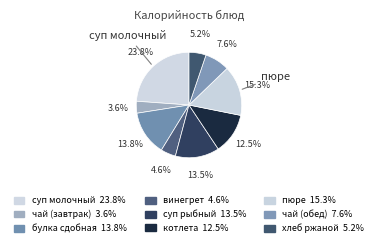

To the nearest percent, what is the combined percentage of котлета and пюре?

28%